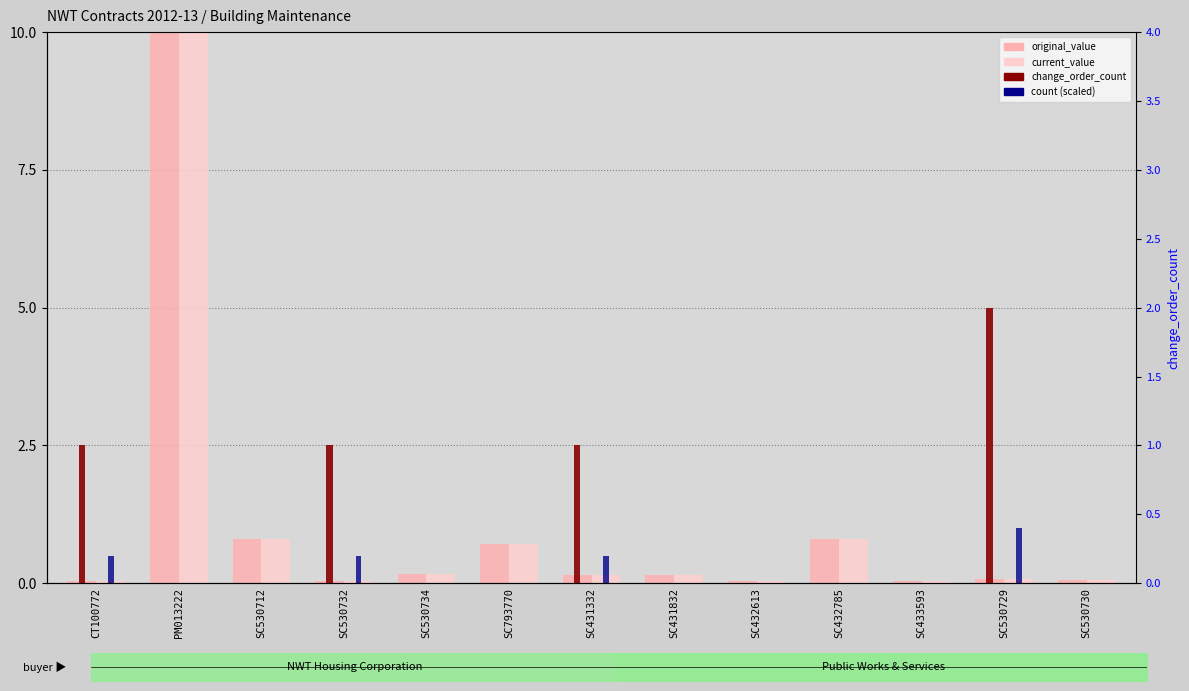

What is the label of the 11th bar from the left?

SC433593